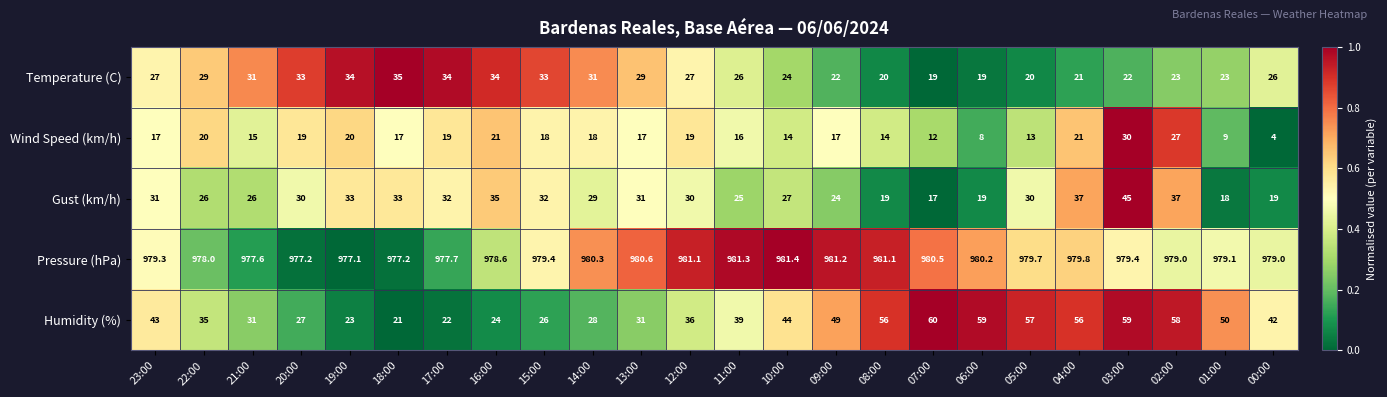

What is the difference between the maximum and second lowest values in the Gust (km/h) series?

27.0